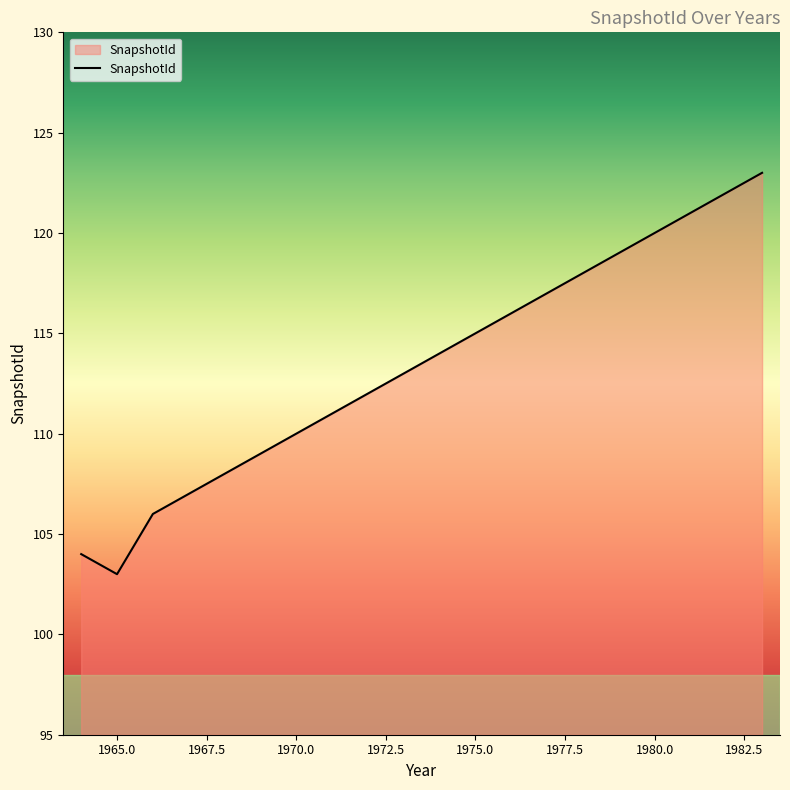

What is the smallest value displayed?

103